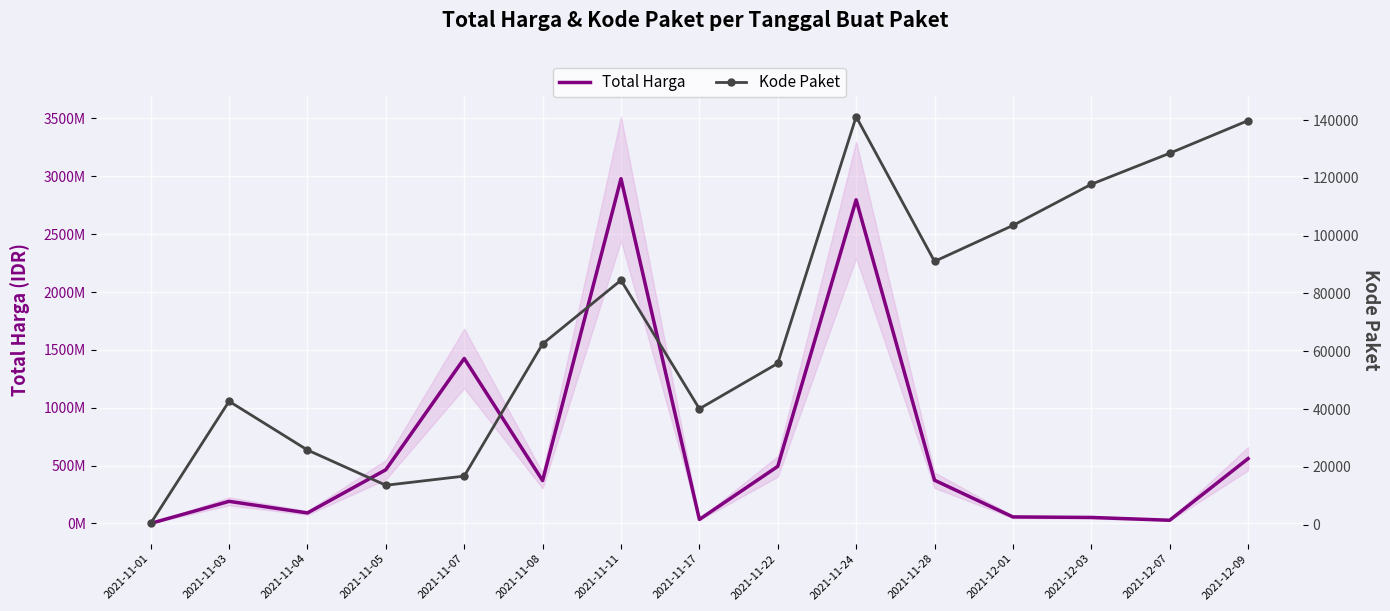

Reading right to left, what are all the values shown in this chart?

Total Harga: 2021-12-09=559971000	2021-12-07=27412000	2021-12-03=51601000	2021-12-01=56152800	2021-11-28=373404000	2021-11-24=2797267900	2021-11-22=493000000	2021-11-17=34292000	2021-11-11=2979453240	2021-11-08=370423960	2021-11-07=1425867900	2021-11-05=464002100	2021-11-04=90671075	2021-11-03=190712270	2021-11-01=333600
Kode Paket: 2021-12-09=139817	2021-12-07=128516	2021-12-03=117783	2021-12-01=103541	2021-11-28=91101	2021-11-24=141173	2021-11-22=55826	2021-11-17=40112	2021-11-11=84587	2021-11-08=62560	2021-11-07=16823	2021-11-05=13652	2021-11-04=25845	2021-11-03=42706	2021-11-01=464